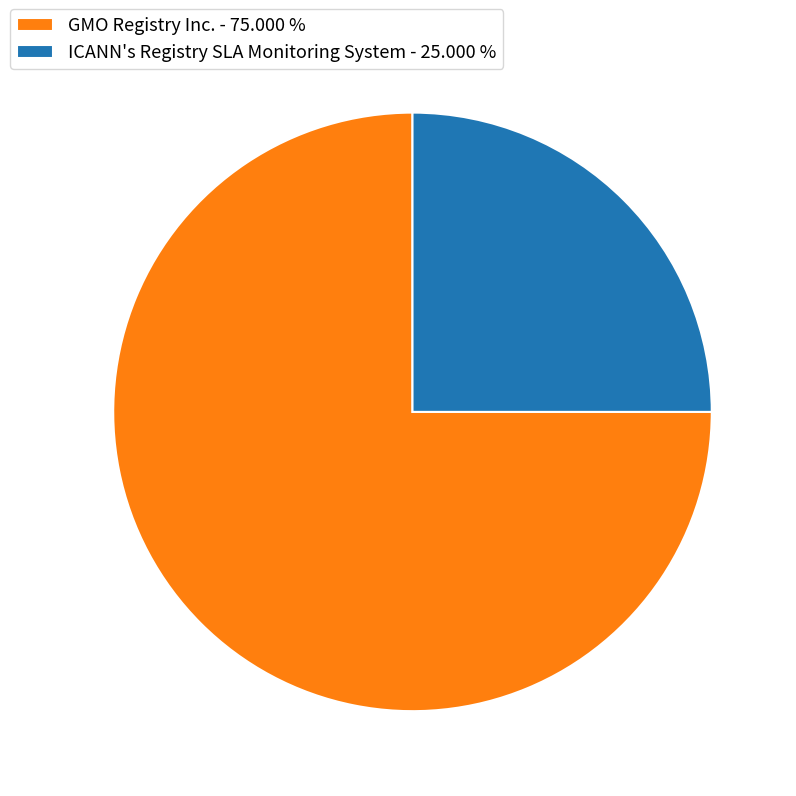

Combined, do GMO Registry Inc. - 75.000 % and ICANN's Registry SLA Monitoring System - 25.000 % account for over 50%?

Yes